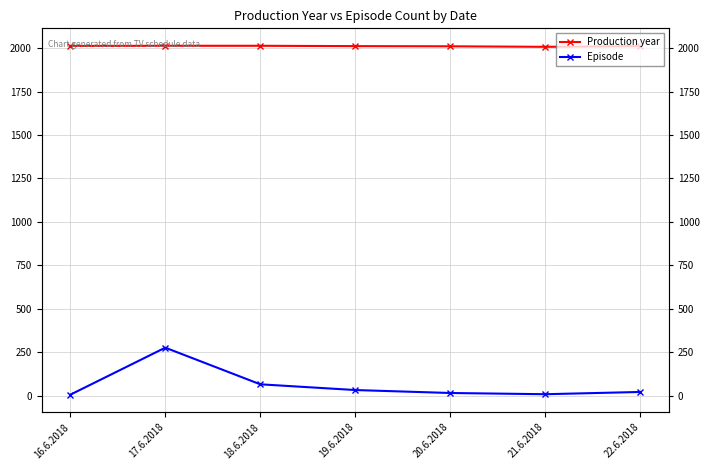

What is the smallest value displayed?

5